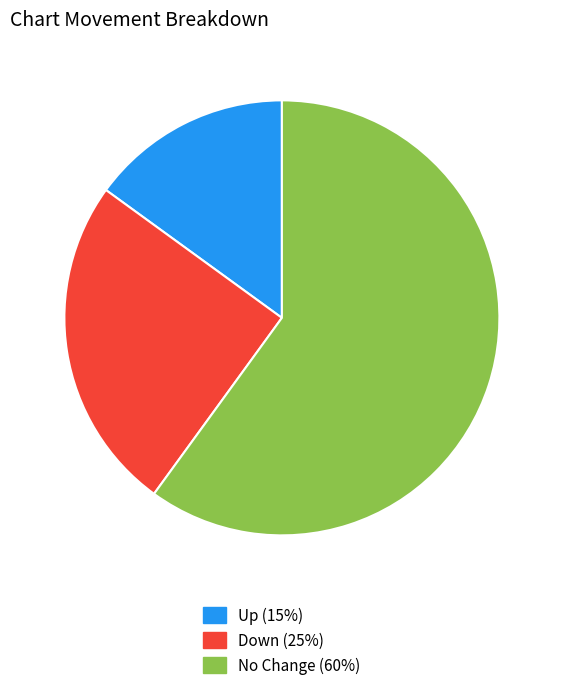

Is there a majority slice in this chart?

Yes